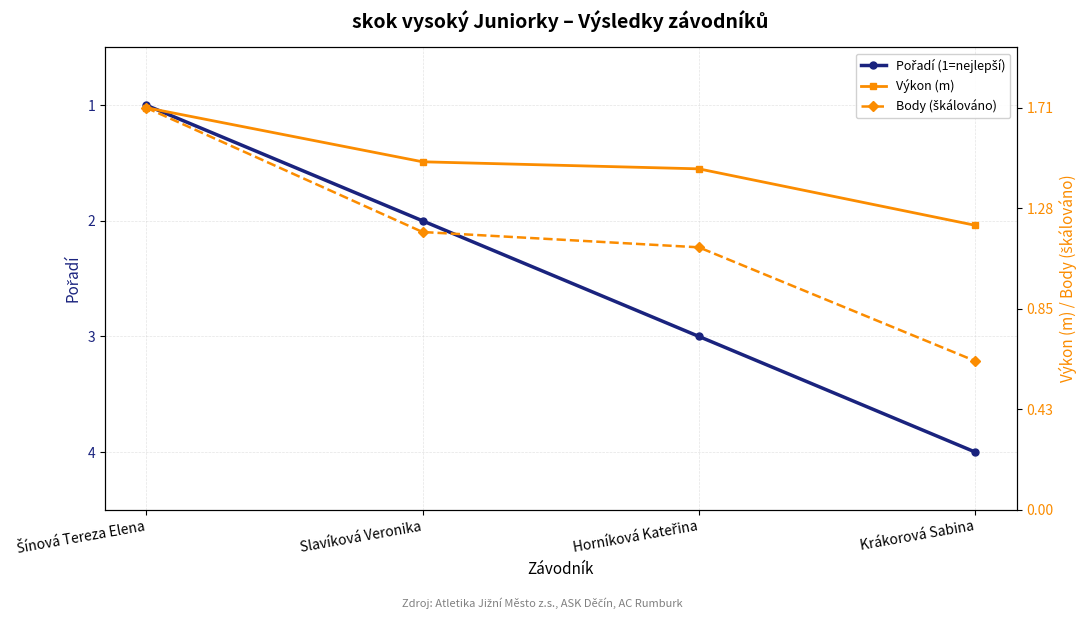

At Slavíková Veronika, list the series in order from largest to smallest.

Pořadí (1=nejlepší), Výkon (m), Body (škálováno)